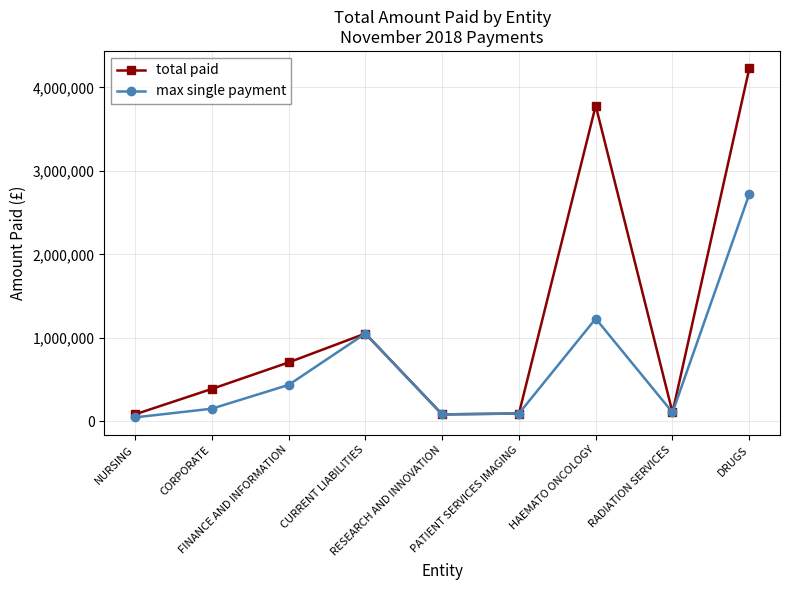

Rank the series by their average value, from highest to lowest.

total paid, max single payment